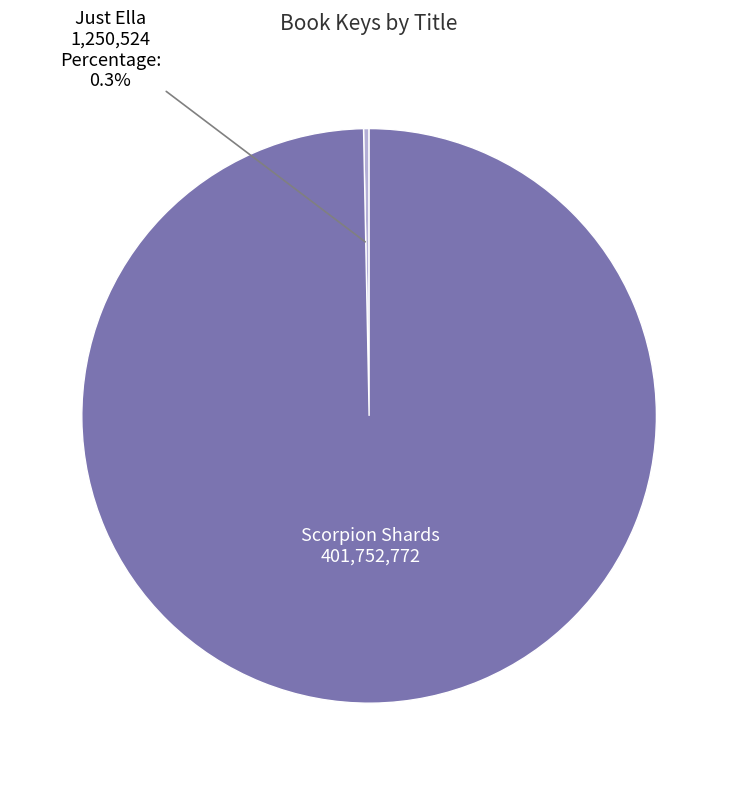

Which category has the biggest portion of the pie?

Scorpion Shards